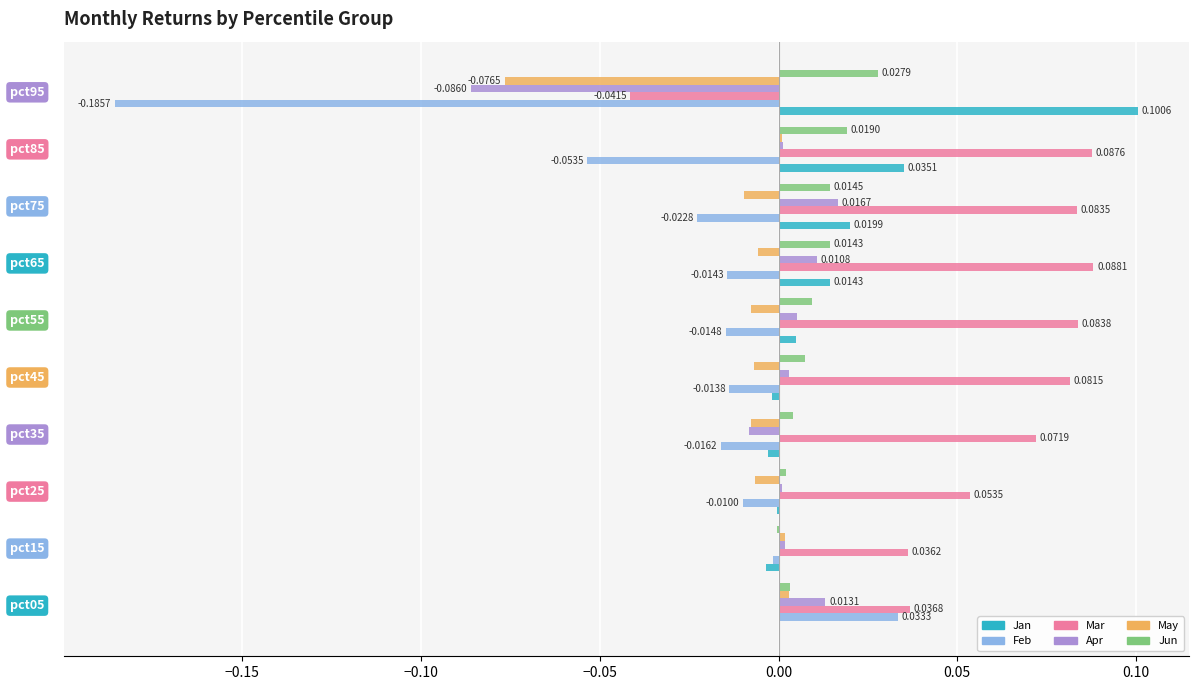

Which series has the largest total across all categories?

Mar